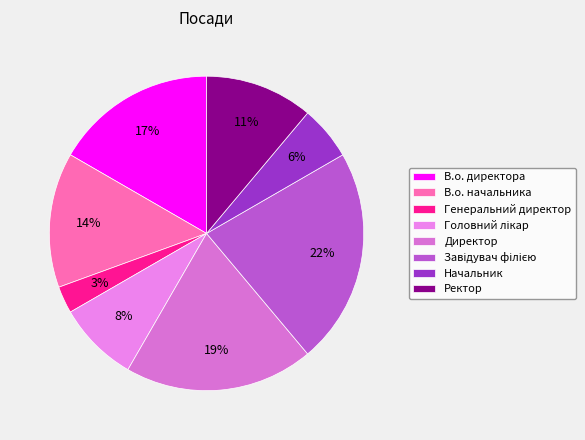

To the nearest percent, what portion does Завідувач філією represent?

22%